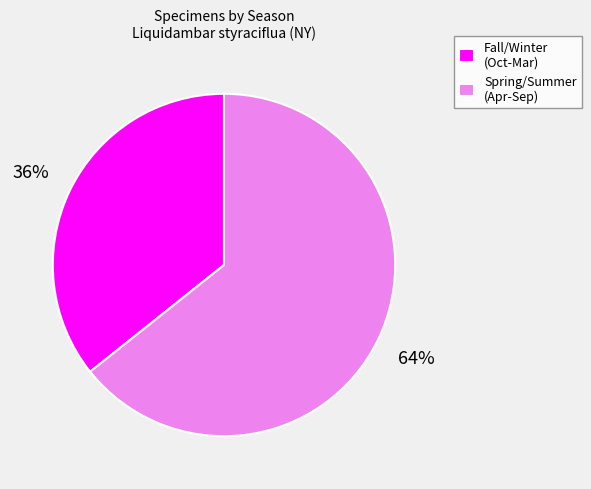

True or false: Fall/Winter (Oct-Mar) accounts for 36% of the total.

True